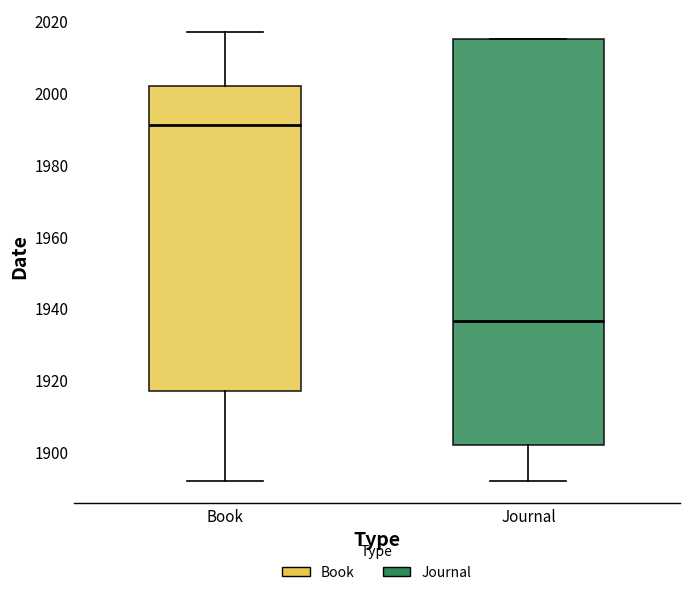

Which box has the lowest median line?

Journal